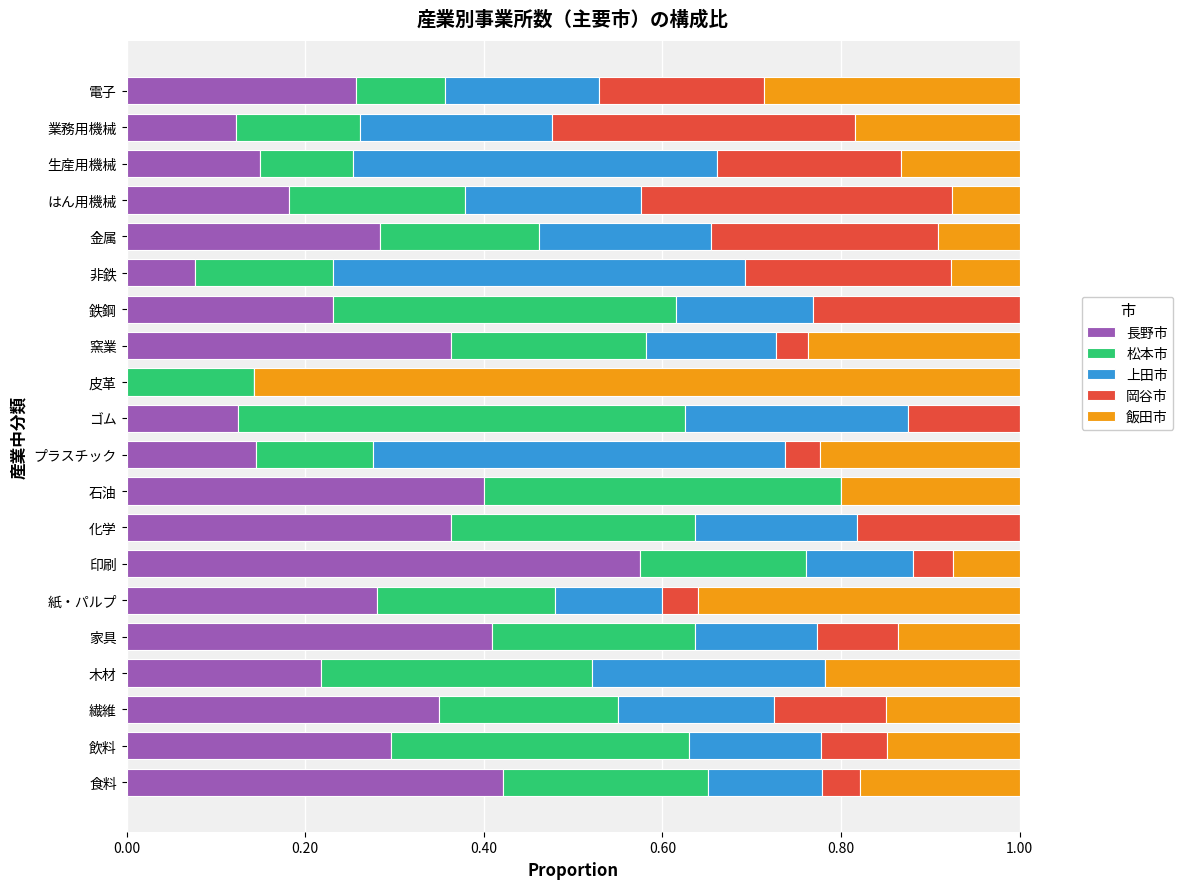

Which category has the highest value in the 長野市 series?

印刷